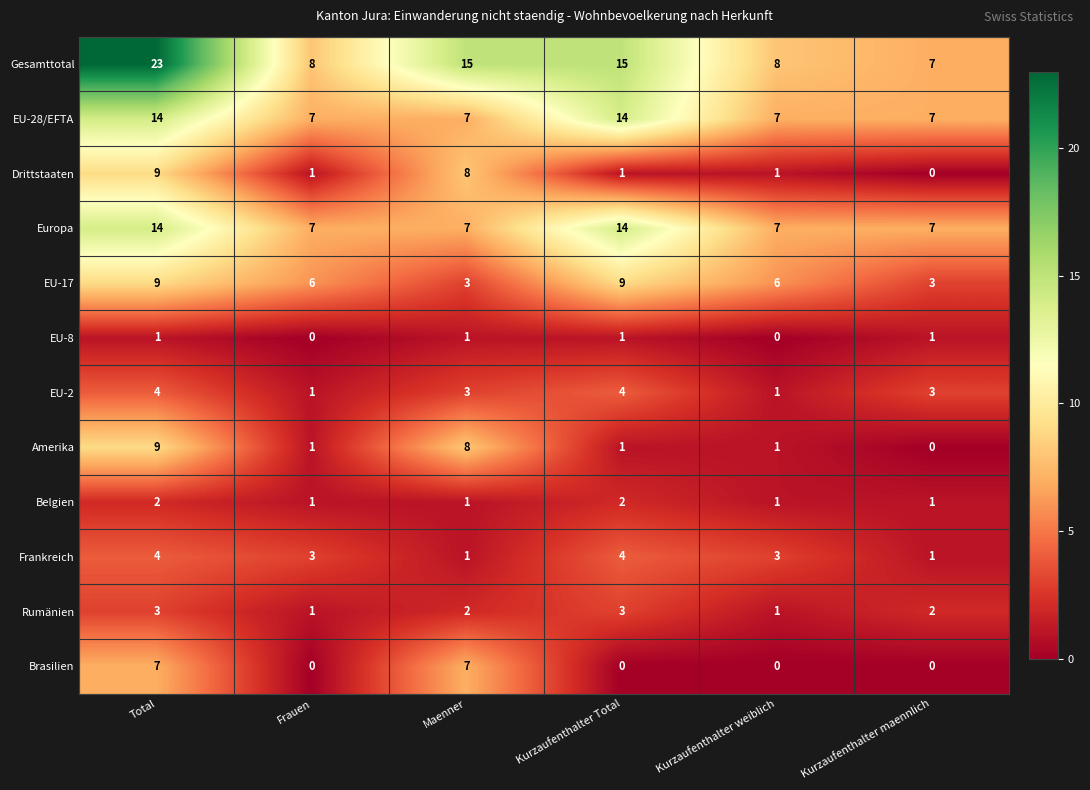

Which category has the highest value across all series?

Total